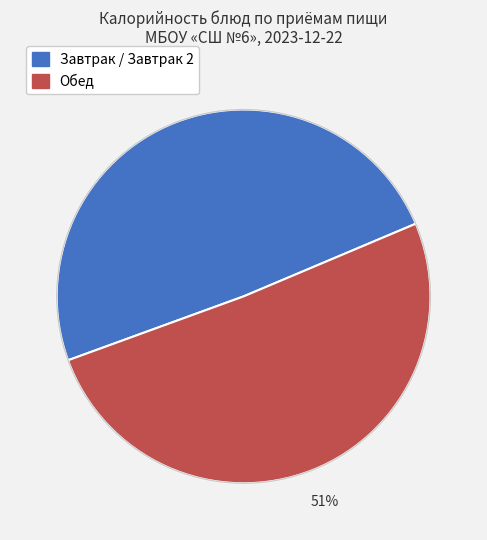

To the nearest percent, what is the average slice percentage?

50%